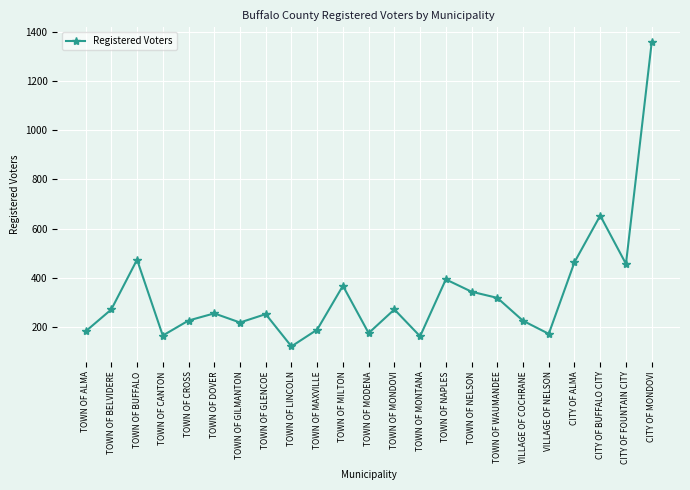

Where is the first local maximum?

TOWN OF BUFFALO